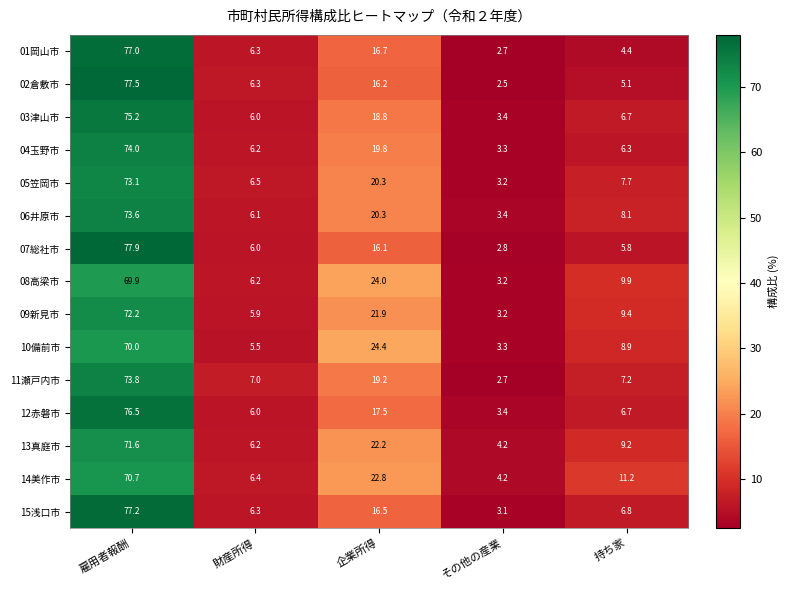

Rank the categories by 01岡山市 value from highest to lowest.

雇用者報酬, 企業所得, 財産所得, 持ち家, その他の産業